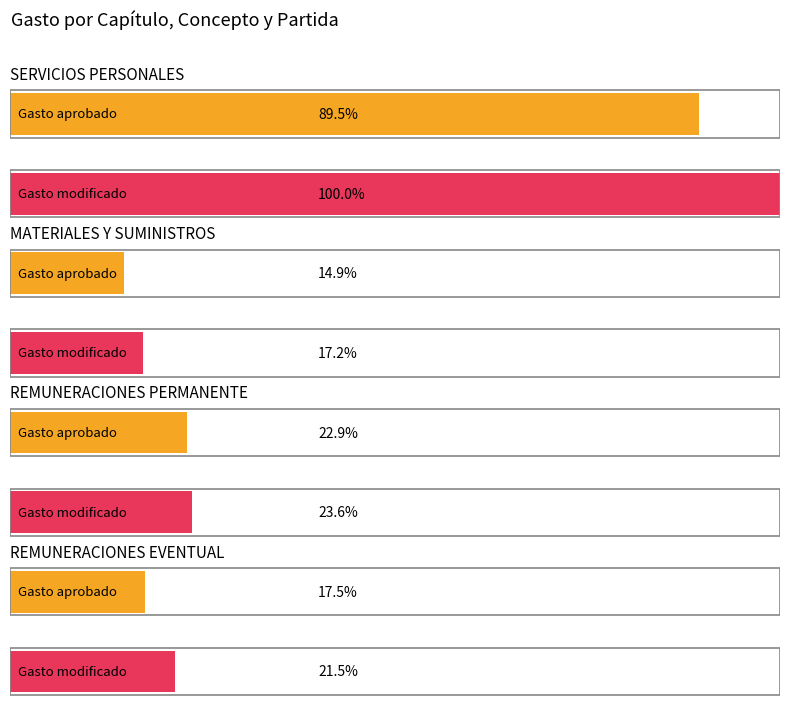

Does the chart contain any negative values?

No